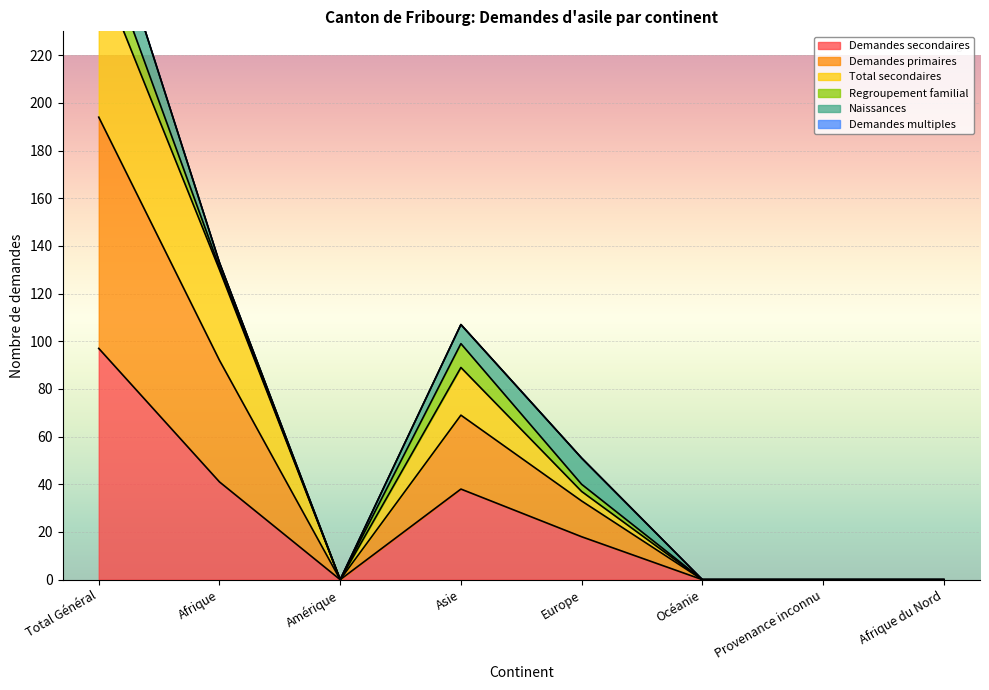

At how many categories does at least one series exceed 190?

1